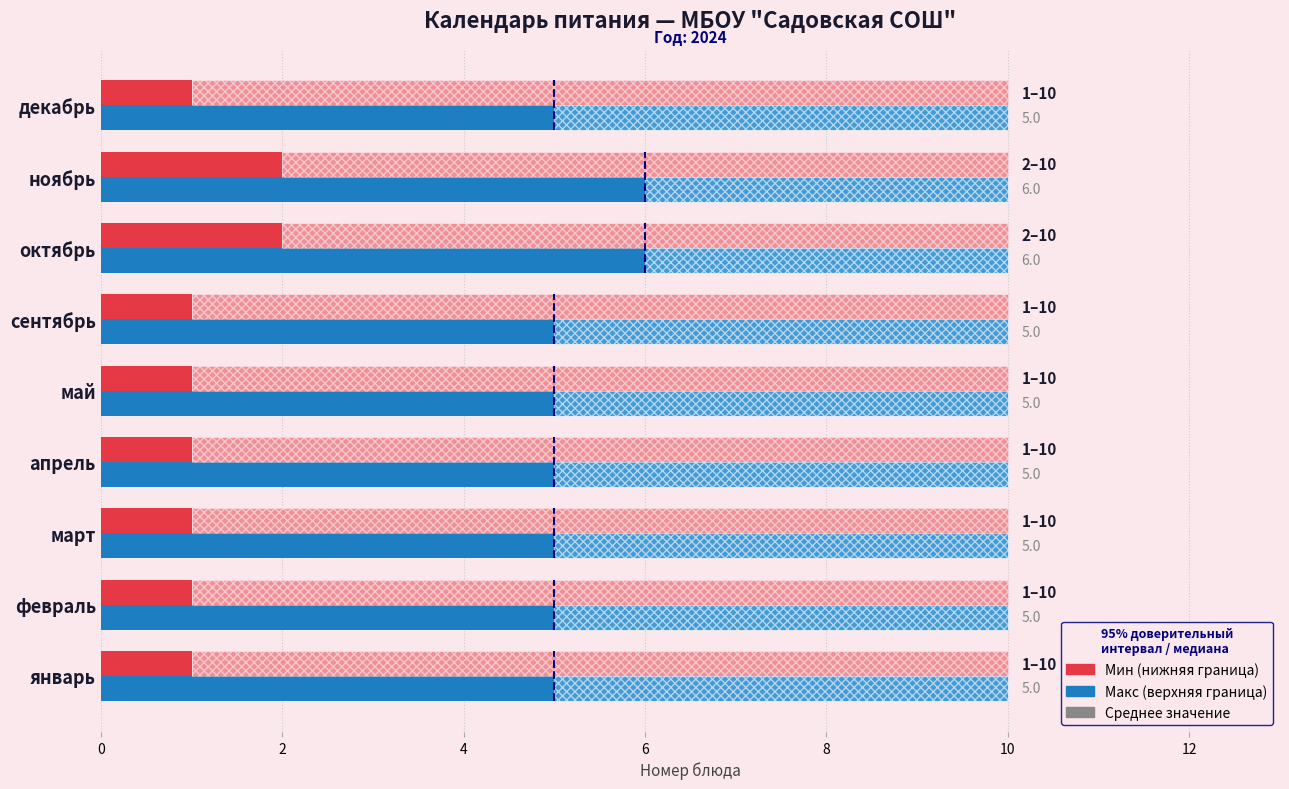

True or false: Мин (нижняя граница) has a value of 1.0 at декабрь.

True